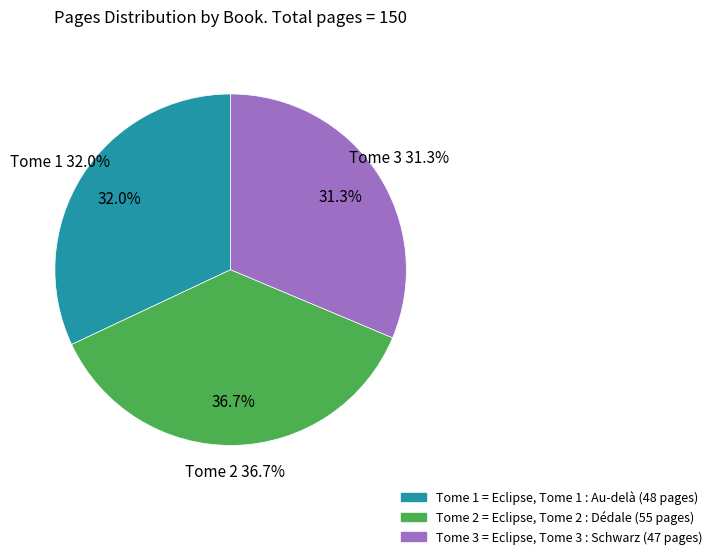

What percentage is the Eclipse Tome 2 (id=325) slice, to the nearest percent?

37%